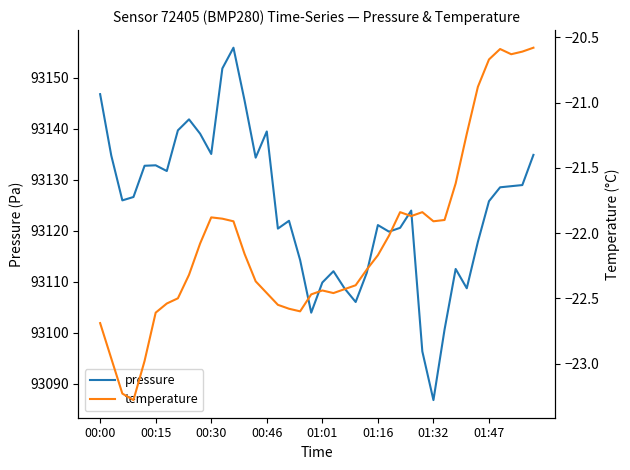

Is it true that pressure equals 165328.4 at 01:16?

False